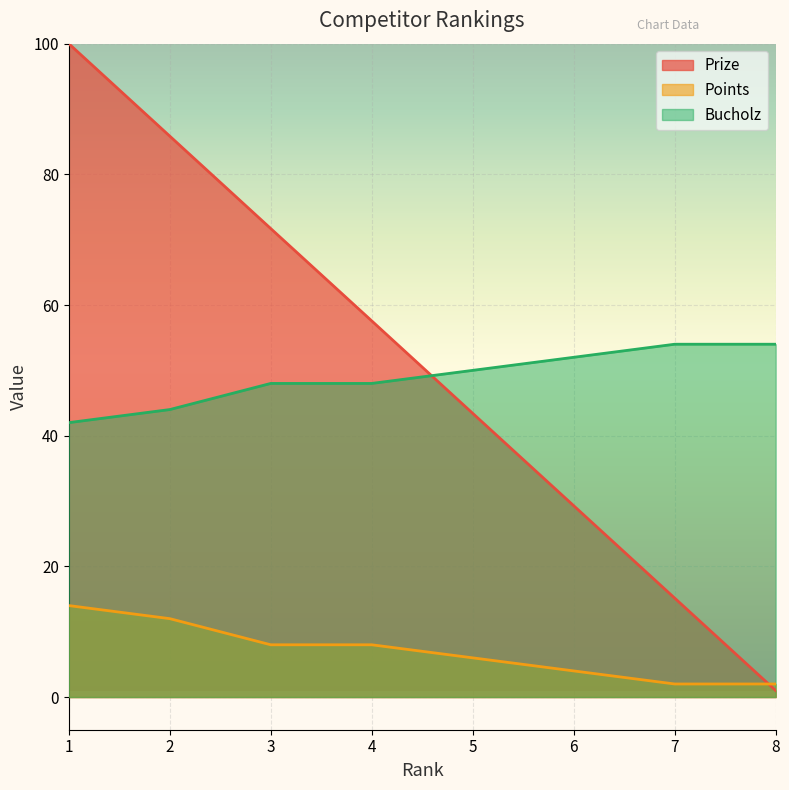

True or false: Prize has a value of 14.8 at 6.

False